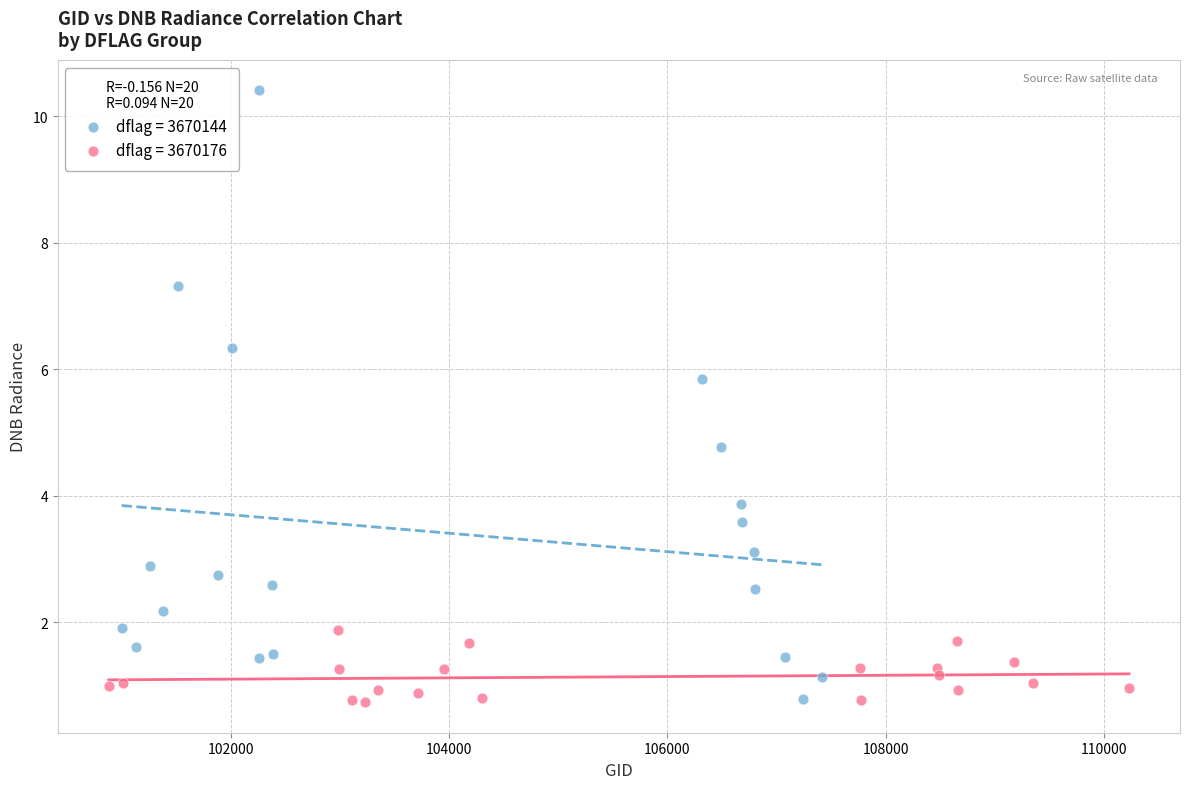

Which series has the largest Y range (max minus min)?

dflag = 3670144